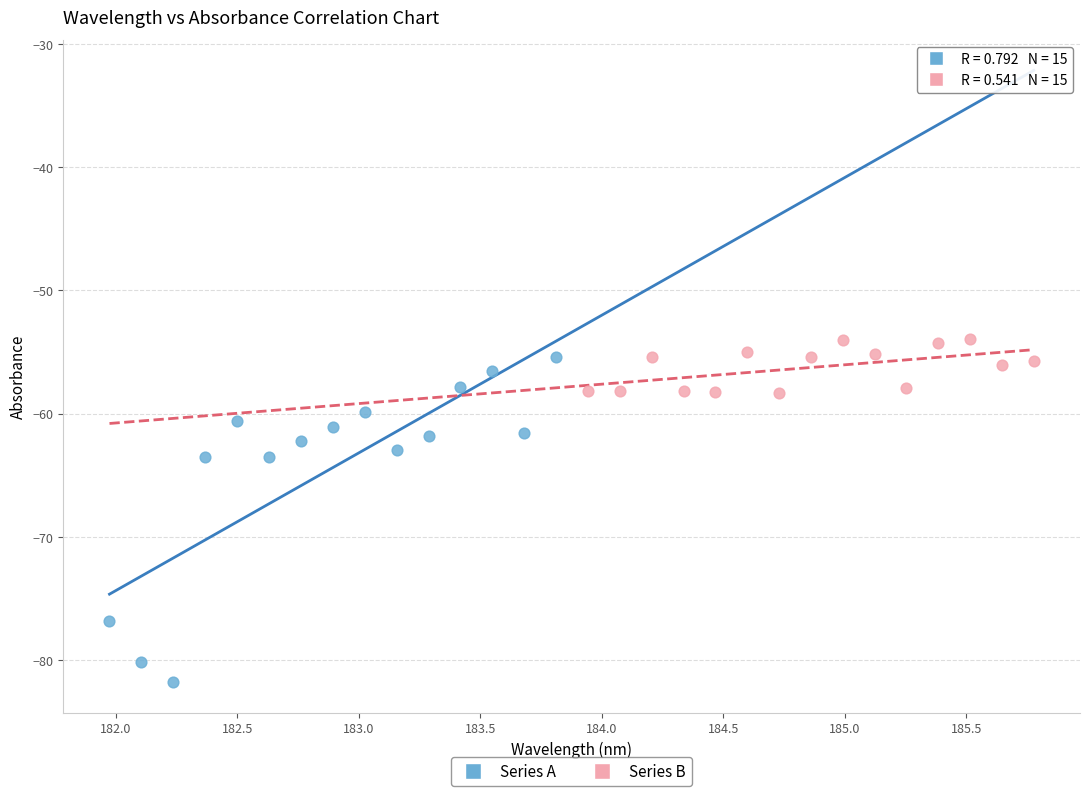

Which series reaches the minimum Y coordinate?

Series A